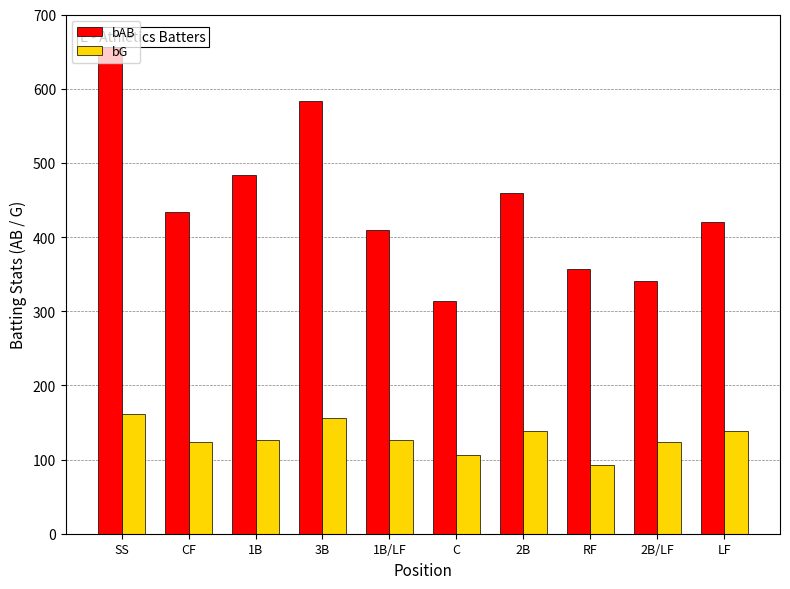

What is the value of the bG bar at the 7th from the left?

139